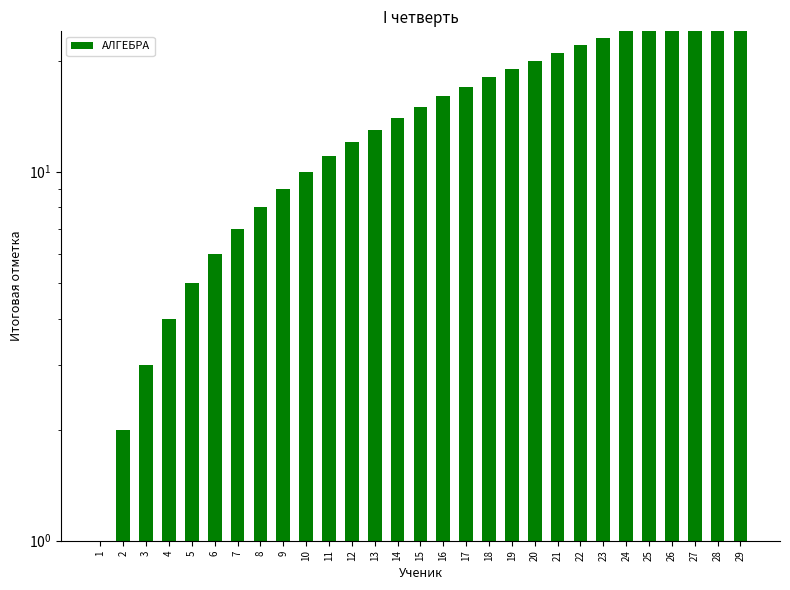

Is it true that the value at 27 is 40?

False